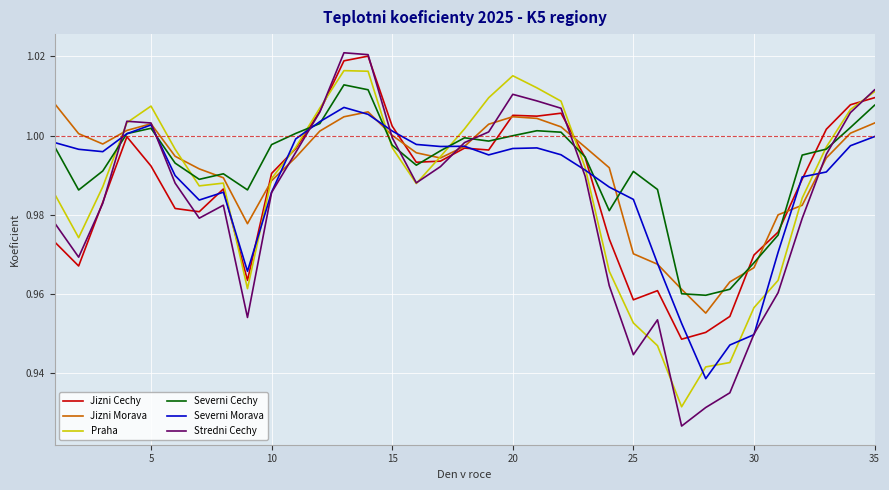

True or false: Praha and Jizni Morava cross at least once.

True